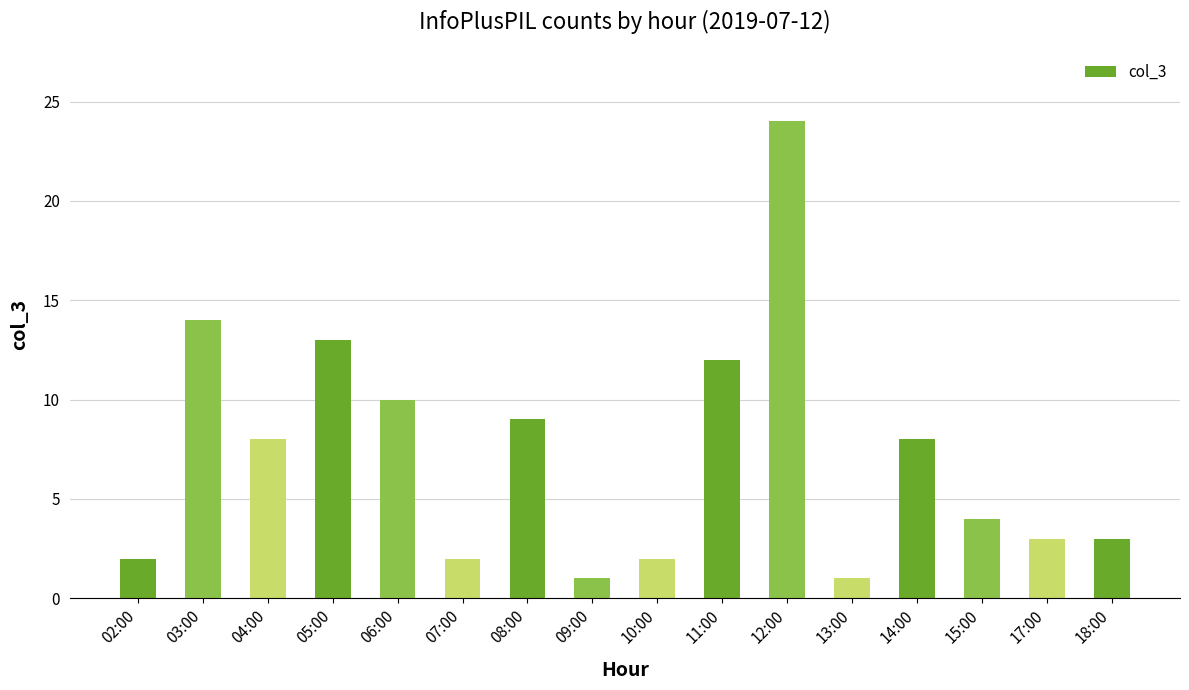

True or false: the data shows 13 at 05:00.

True